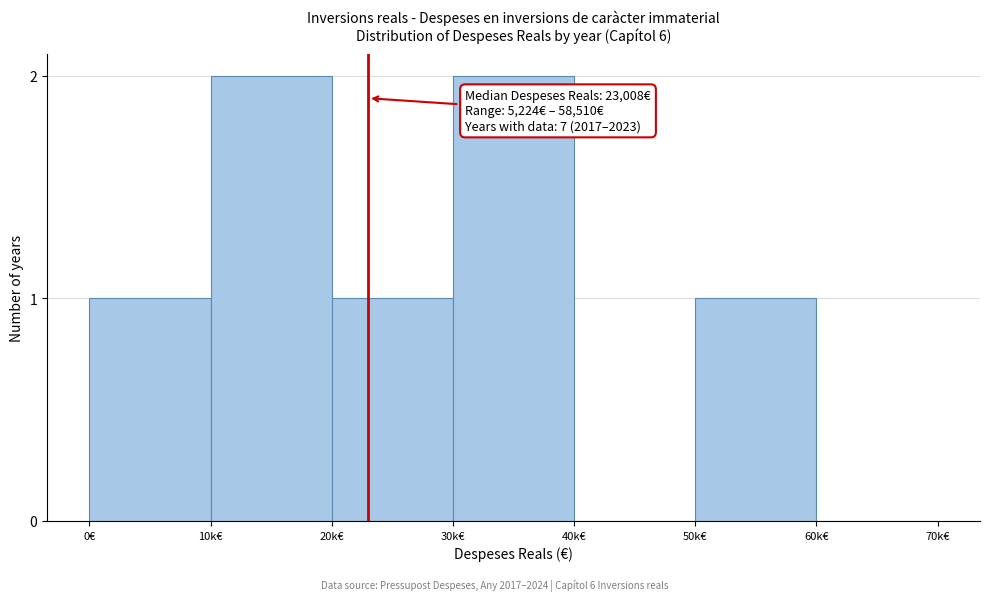

Reading left to right, list all the values displayed in this chart.

0€=1	10k€=2	20k€=1	30k€=2	40k€=0	50k€=1	60k€=0